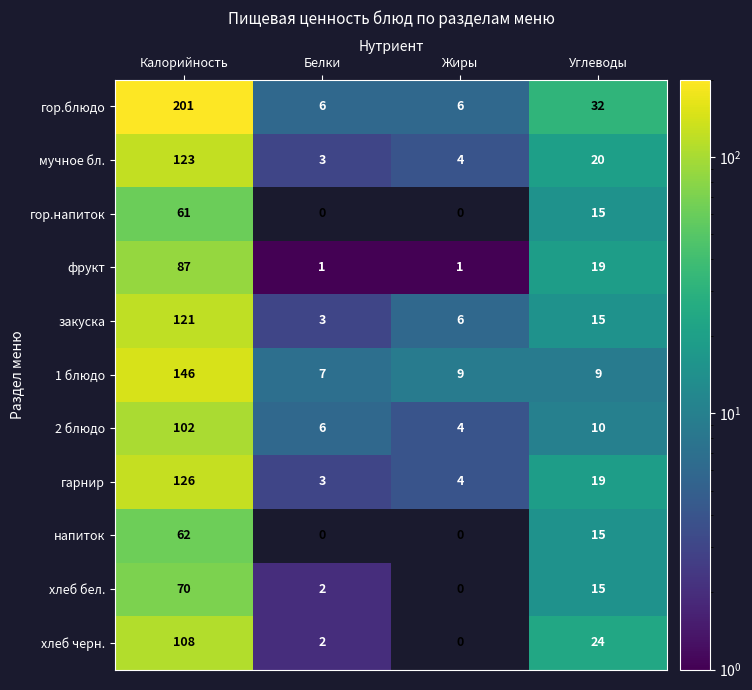

Rank the categories by мучное бл. value from highest to lowest.

Калорийность, Углеводы, Жиры, Белки